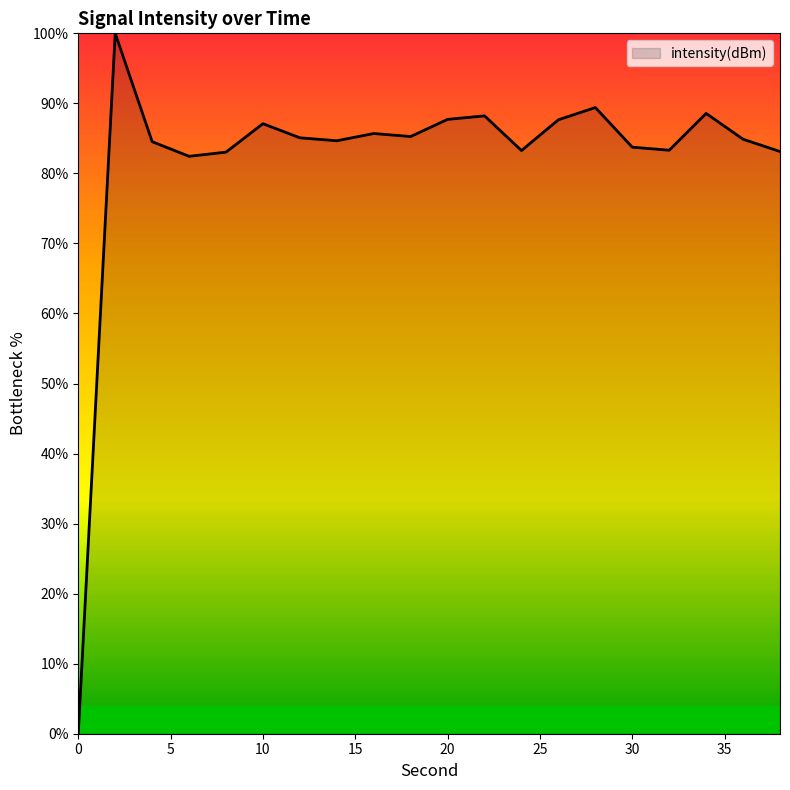

What is the difference between the maximum and minimum values?

100.0